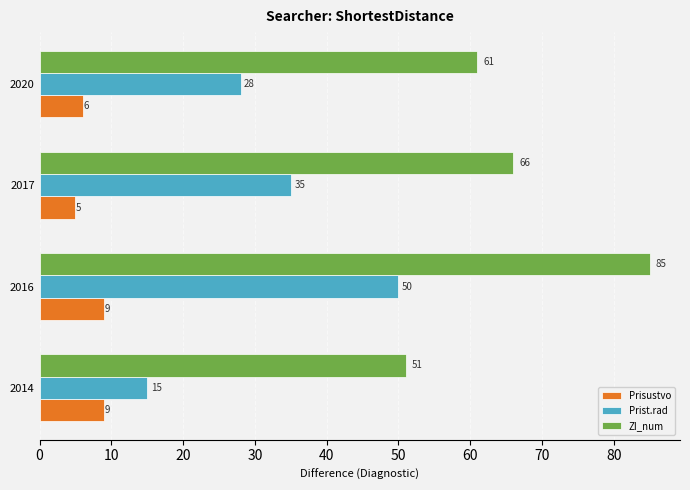

Which series has the largest total across all categories?

ZI_num